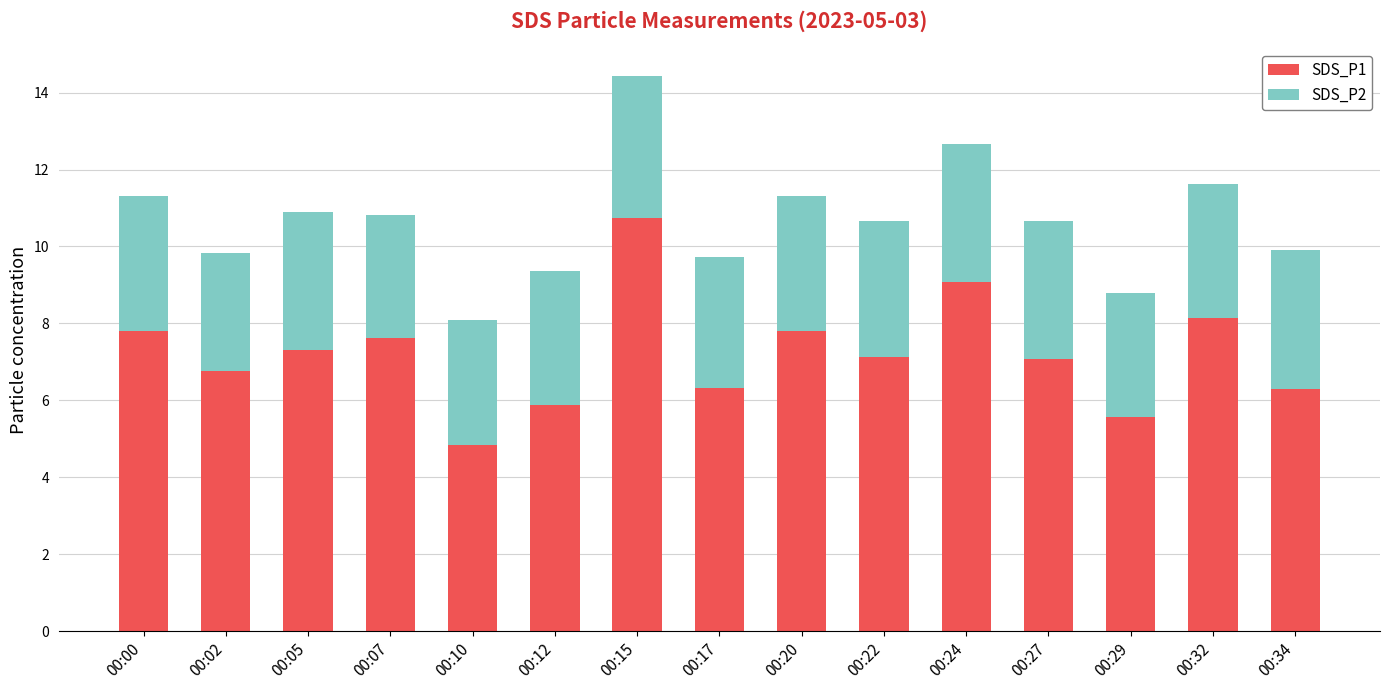

The SDS_P1 series shows 6.3 at 00:17. True or false?

True